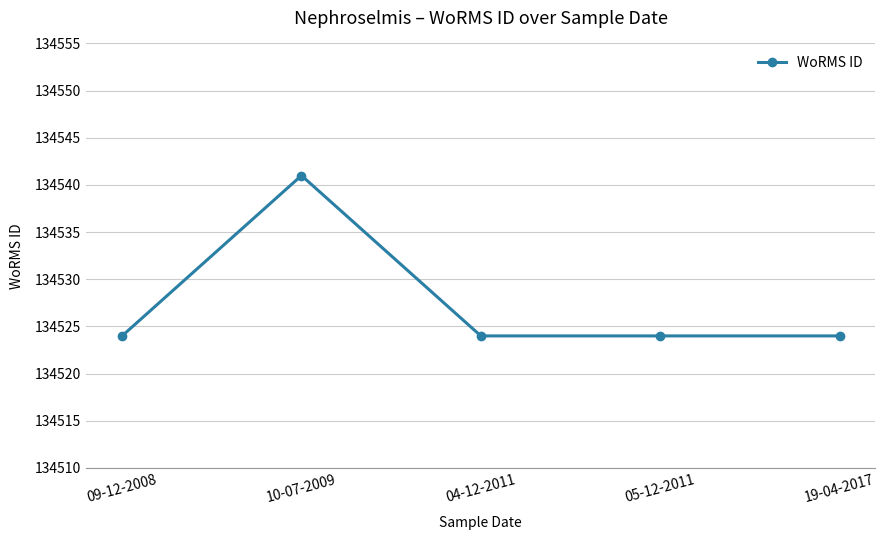

What is the difference between the maximum and minimum values?

17